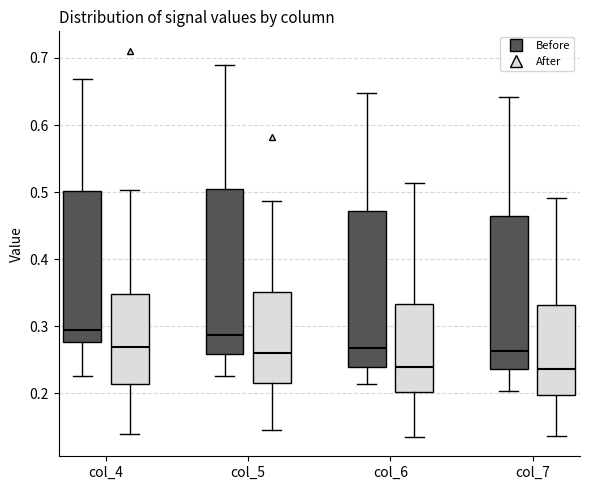

Comparing the boxes themselves (not the whiskers), which one is the tallest?

col_5 (Before)